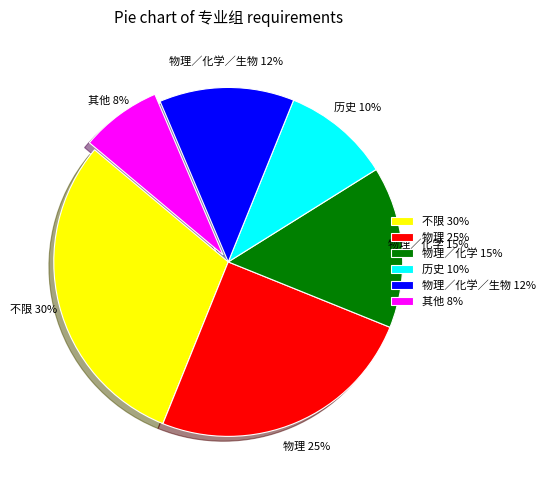

To the nearest percent, what is the difference between the largest and smallest slice percentages?

22%